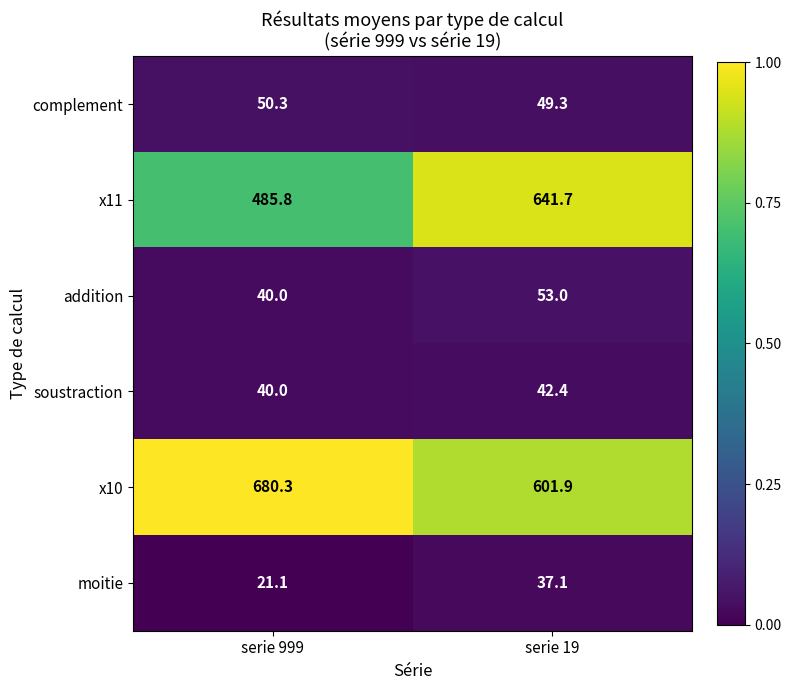

Reading left to right, transcribe all the data shown in this chart.

complement: 50.3	49.3
x11: 485.8	641.7
addition: 40.0	53.0
soustraction: 40.0	42.4
x10: 680.3	601.9
moitie: 21.1	37.1